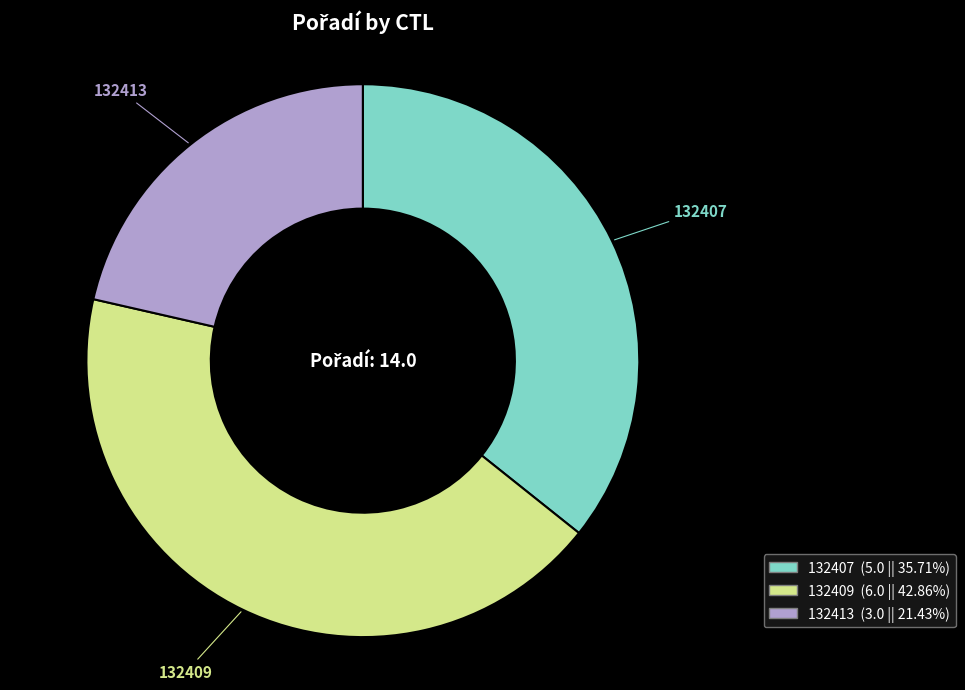

Rank the categories by value from highest to lowest.

132409, 132407, 132413